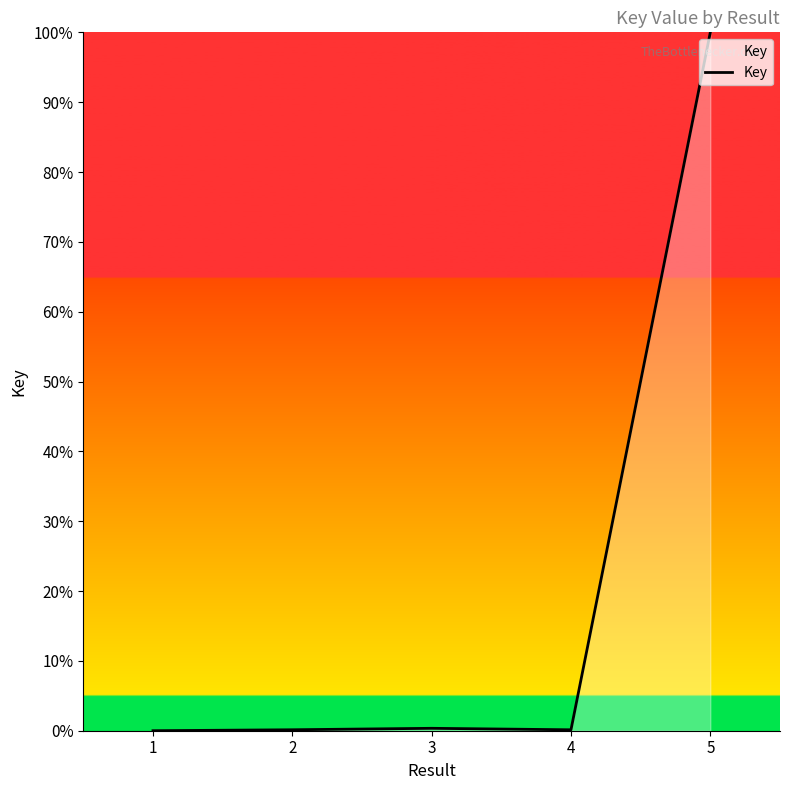

Count the number of data series in this chart.

1